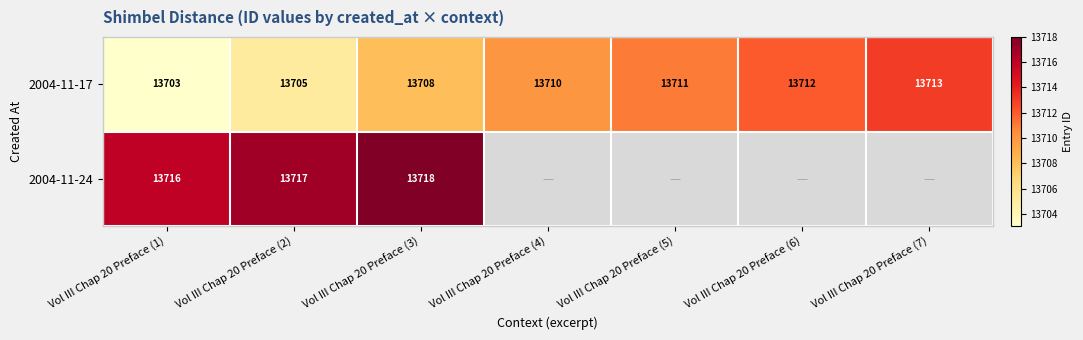

What is the difference between the maximum and second lowest values in the 2004-11-17 series?

8